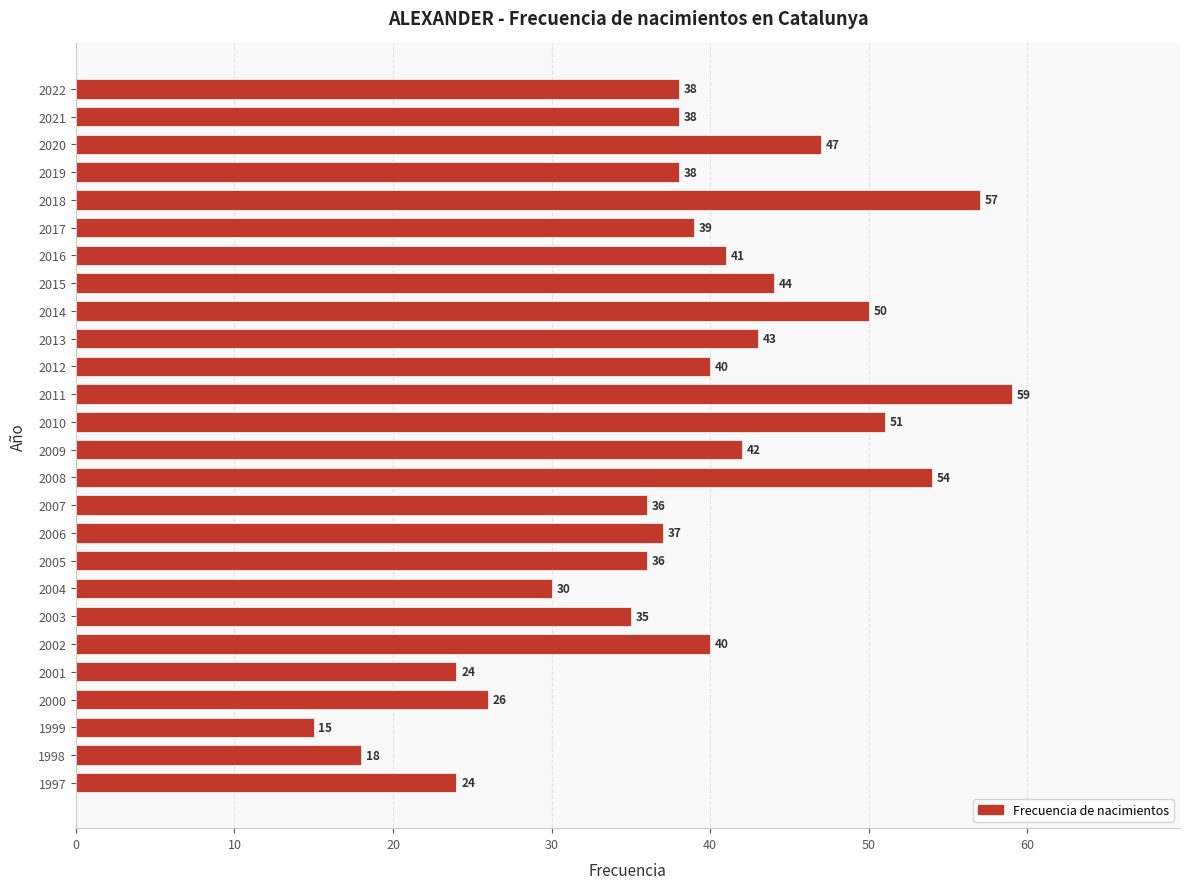

How many values are below 39?

13